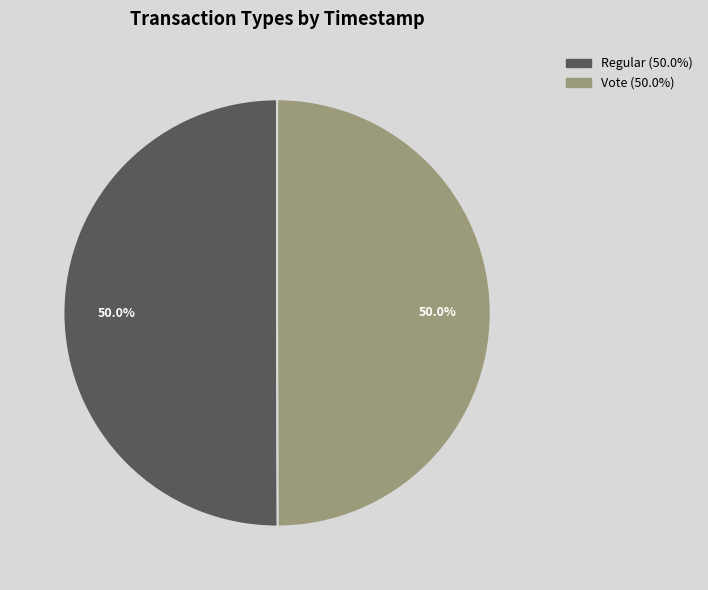

What is the total percentage of Vote and Regular?

100.0%